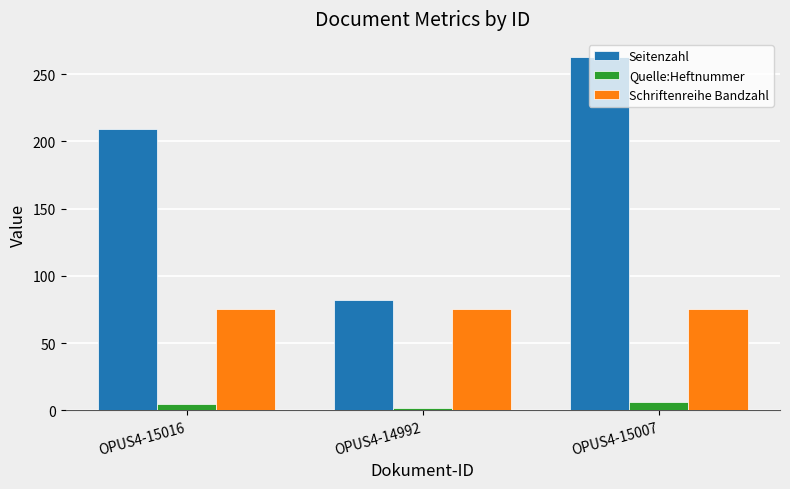

At which category is the sum across all series the highest?

OPUS4-15007